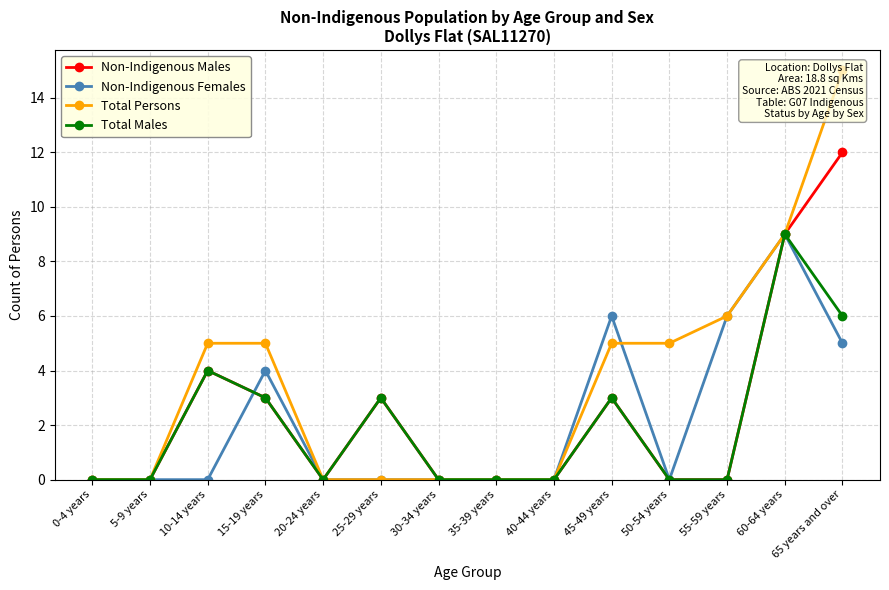

Which has a higher value, 0-4 years or 60-64 years?

60-64 years